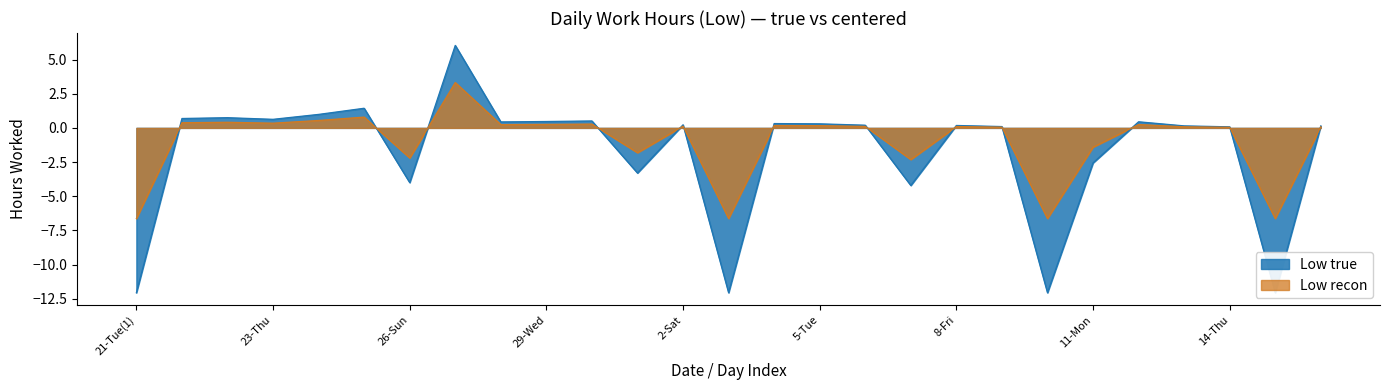

True or false: Centered Low has more than 2 interior local peaks.

True